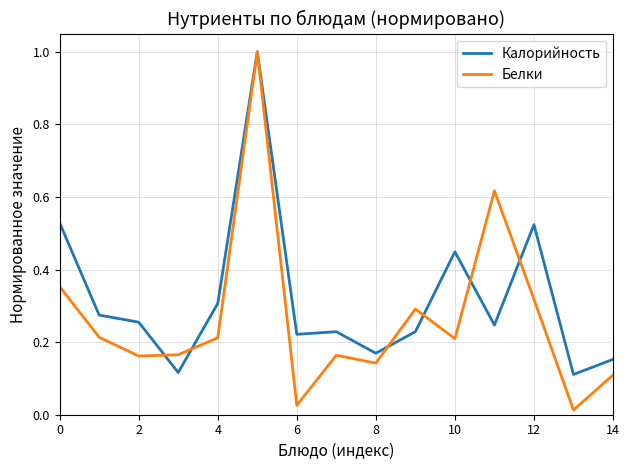

Rank the series by their average value, from highest to lowest.

Калорийность, Белки